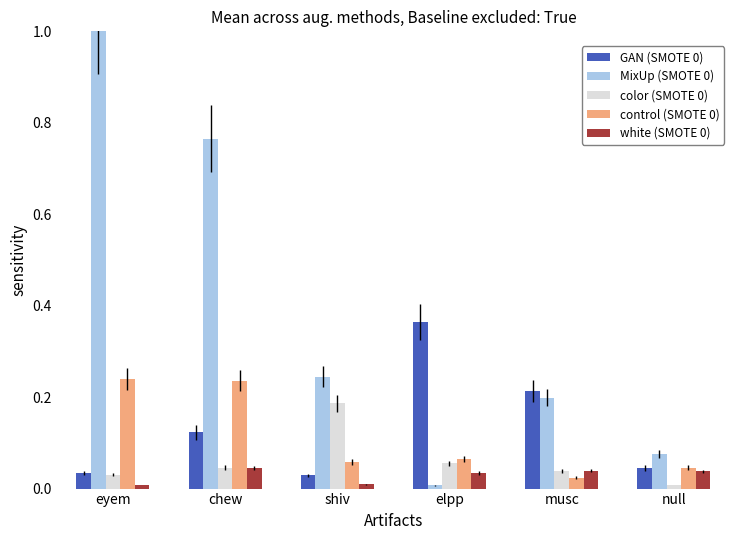

Rank the categories by MixUp (SMOTE 0) value from highest to lowest.

eyem, chew, shiv, musc, null, elpp